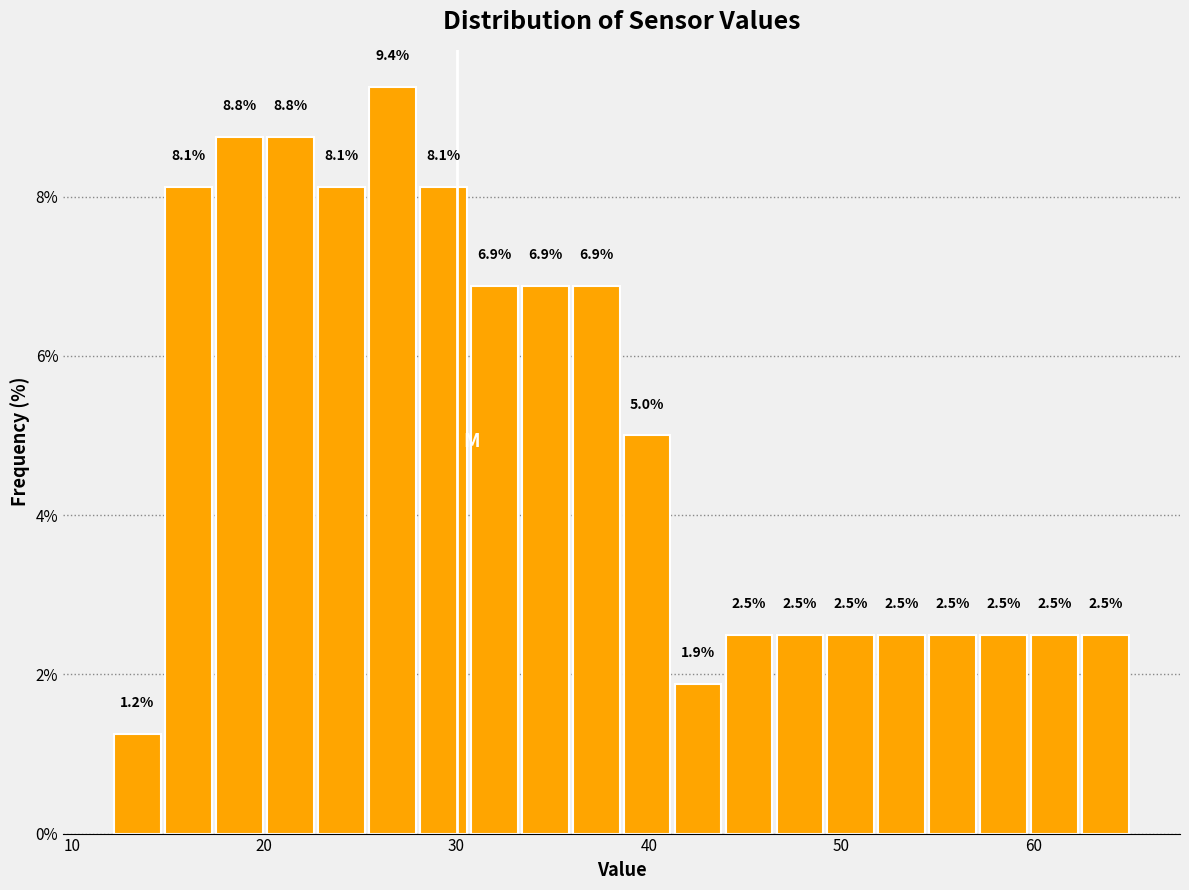

Around what value on the x-axis is the tallest bar? Give the approximate position of its centre, as read against the axis.

27